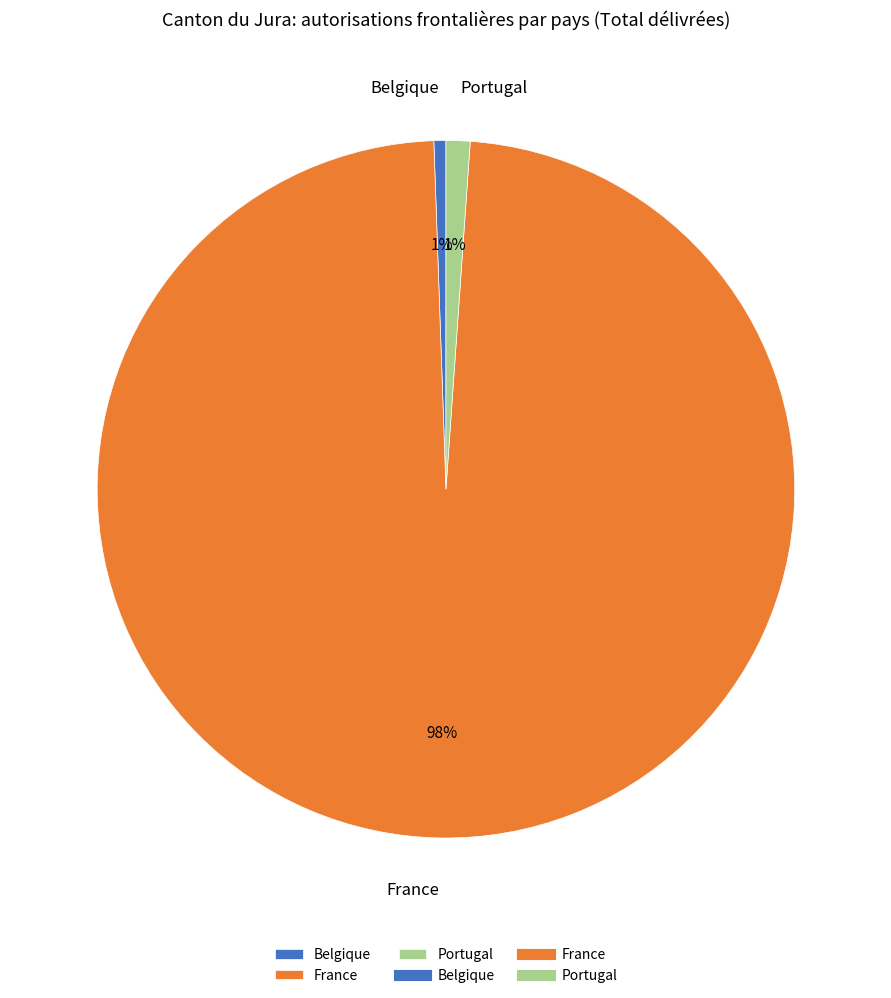

To the nearest percent, what is the combined percentage of Belgique and France?

99%